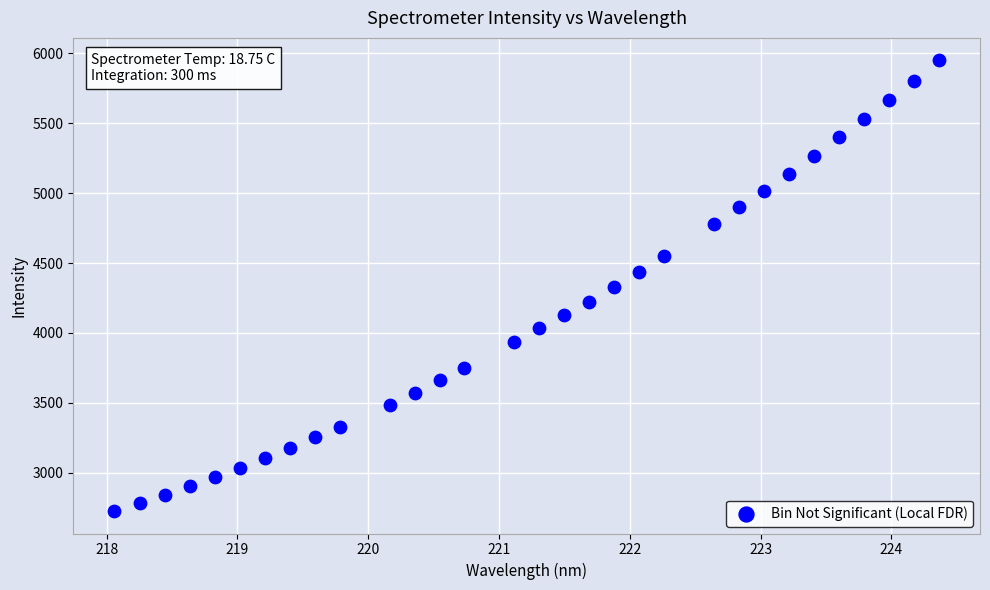

What is the range of Y values (max minus min)?

3220.0